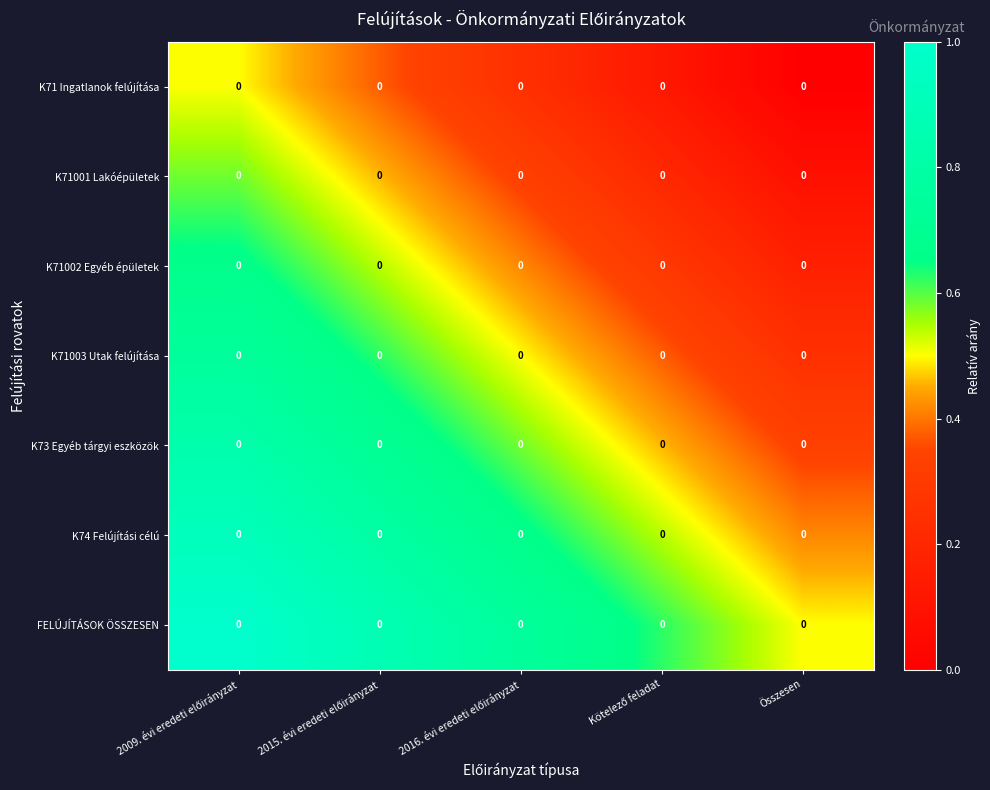

Which has a higher value, 2016. évi eredeti előirányzat or Kötelező feladat?

2016. évi eredeti előirányzat